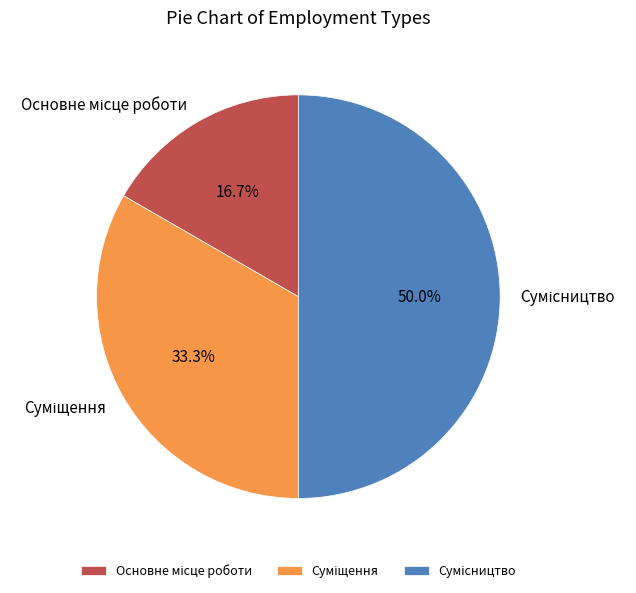

What percentage is NOT represented by Суміщення?

66.7%